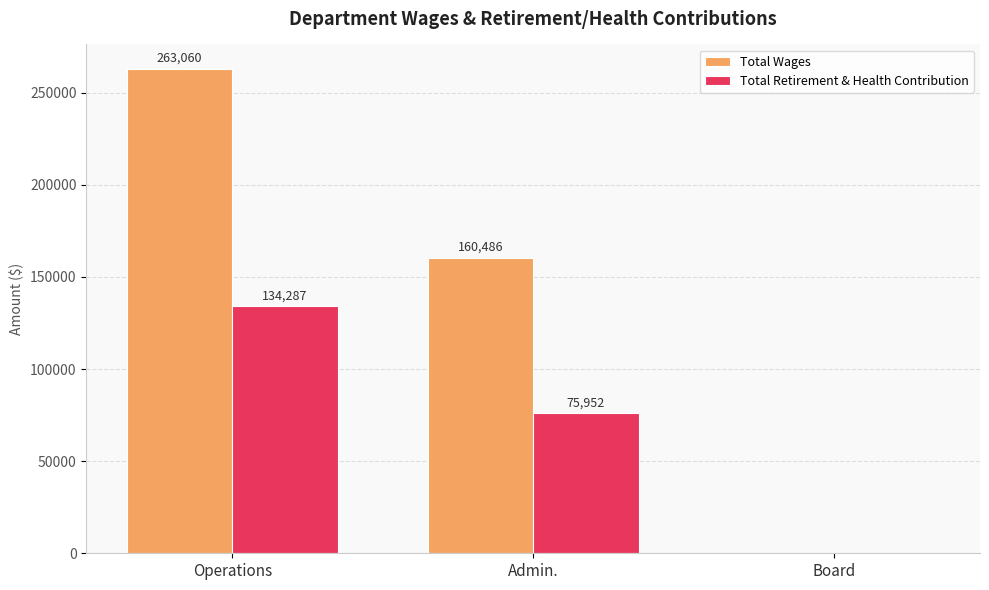

What are all the series names shown in the legend?

Total Wages, Total Retirement & Health Contribution